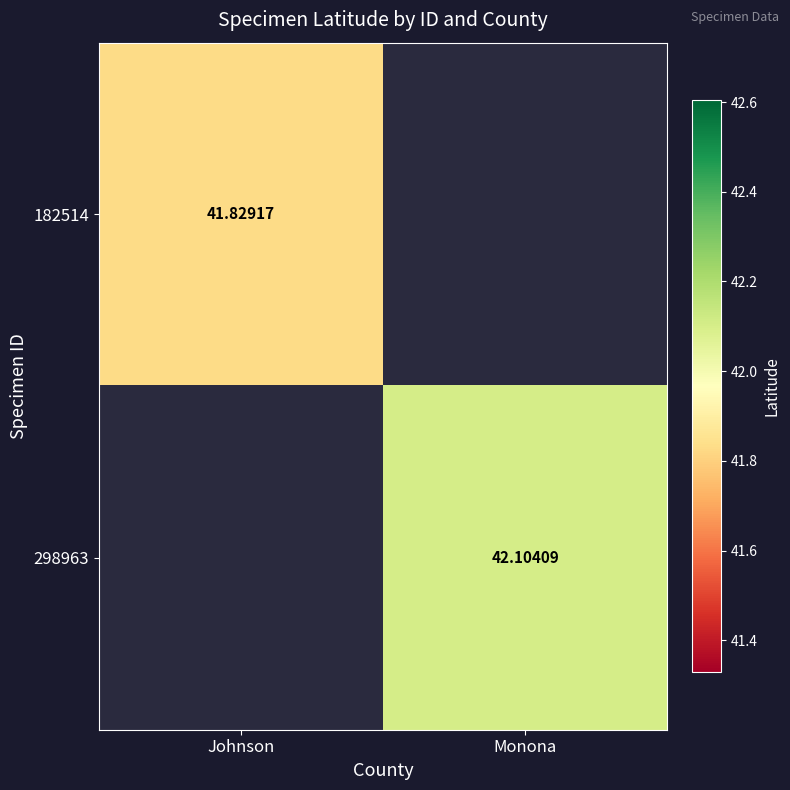

List the labels in order of 298963 value, smallest first.

Johnson, Monona